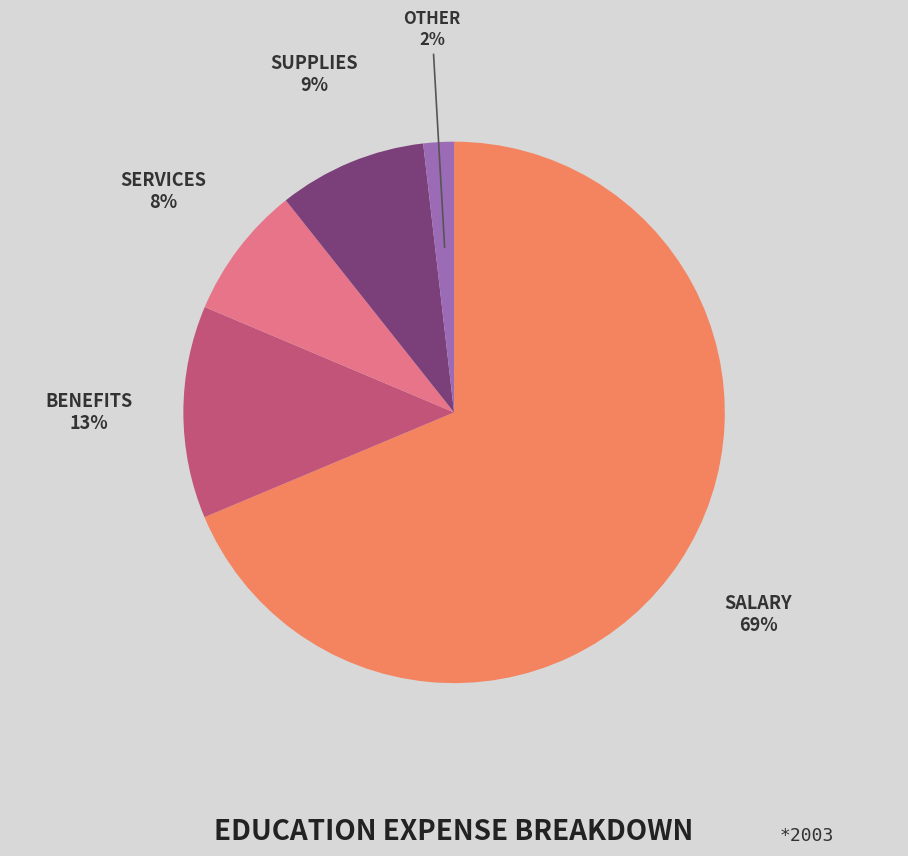

To the nearest percent, what is the average slice percentage?

20%